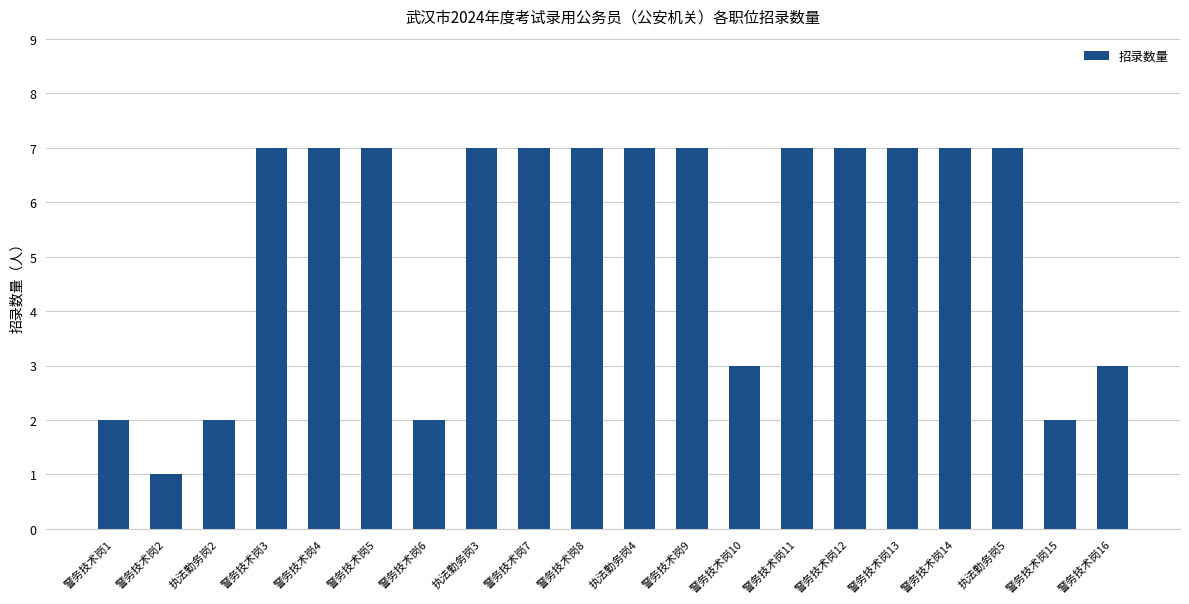

What is the sum of the values at 警务技术岗10 and 警务技术岗3?

10